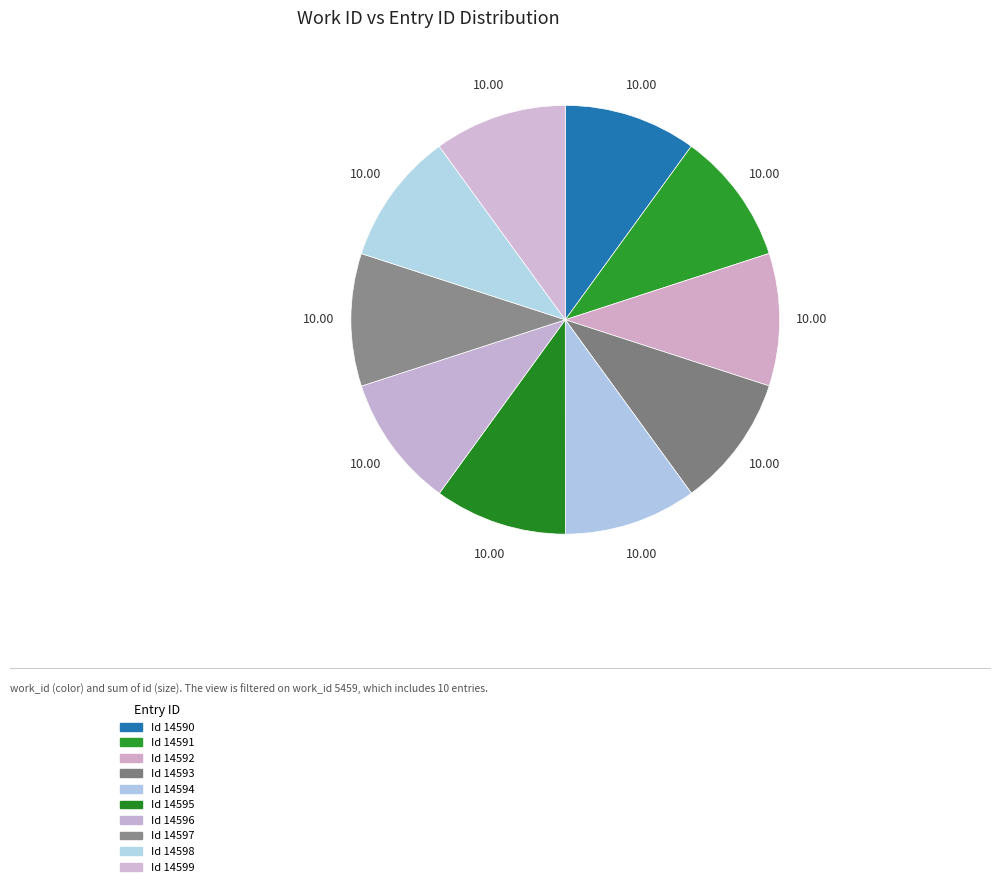

Count the number of slices in the pie.

10